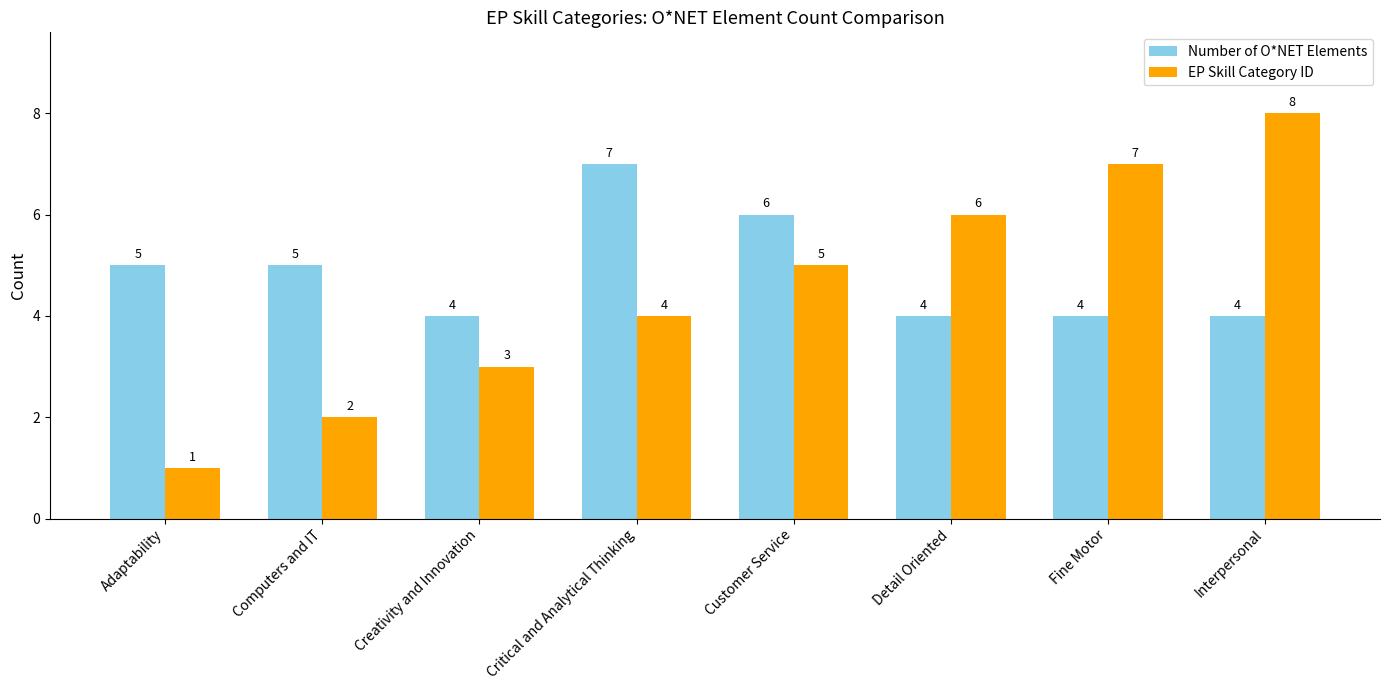

True or false: EP Skill Category ID has a value of 7 at Fine Motor.

True